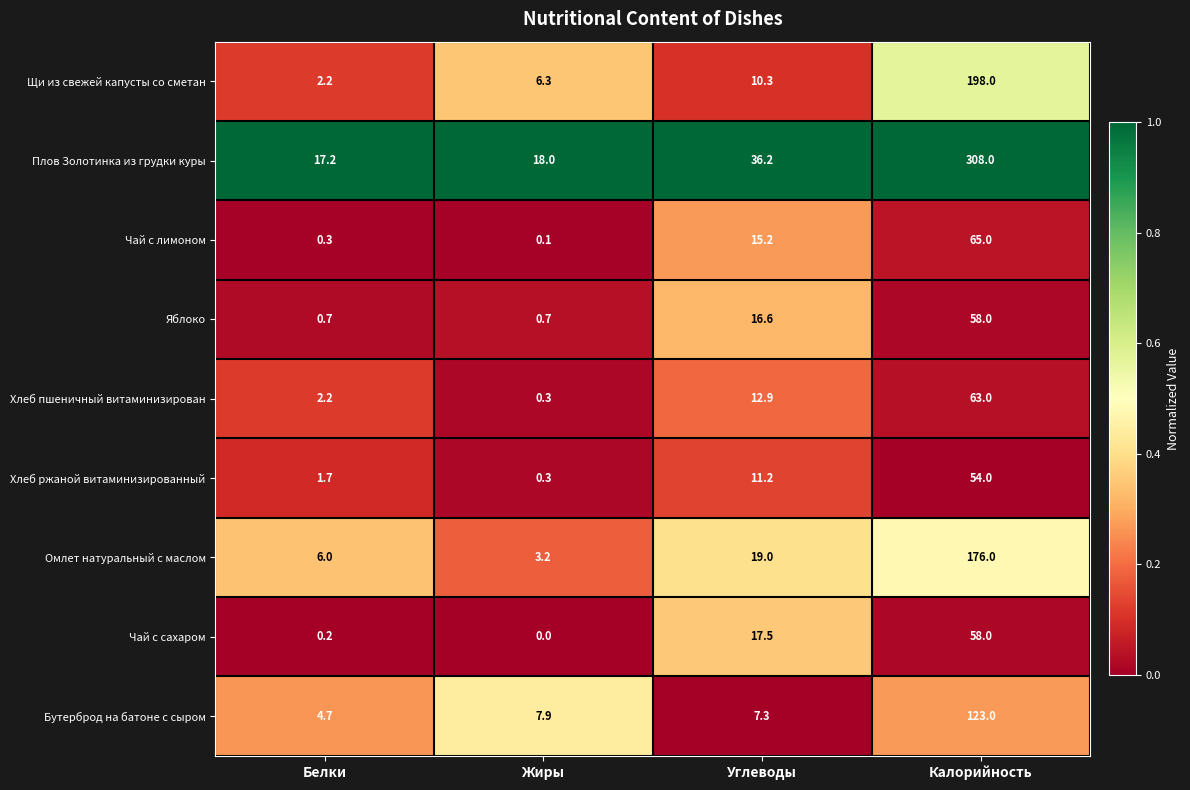

At which category is the sum across all series the highest?

Калорийность